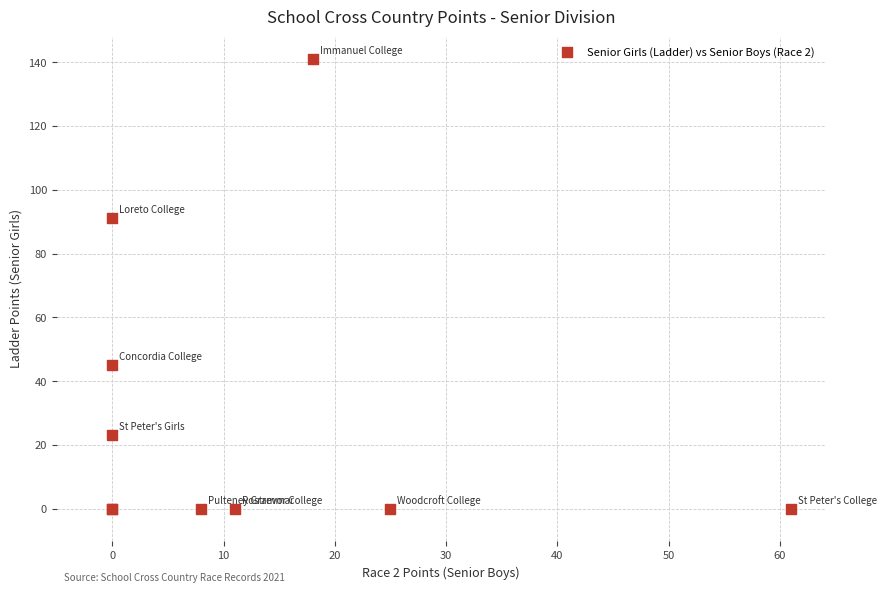

What Y value in the scatter plot is closest to 70?

91